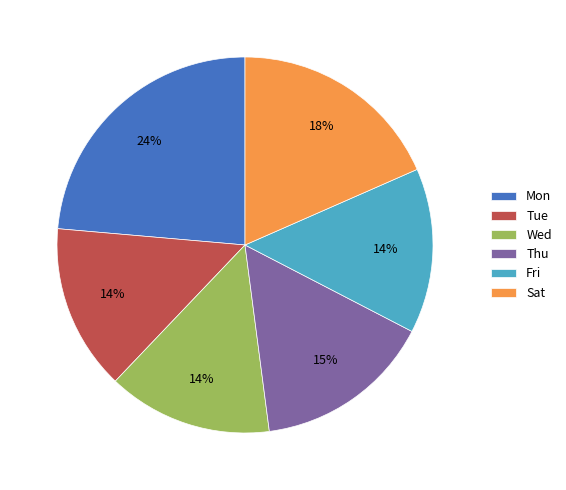

To the nearest percent, what is the average slice percentage?

17%